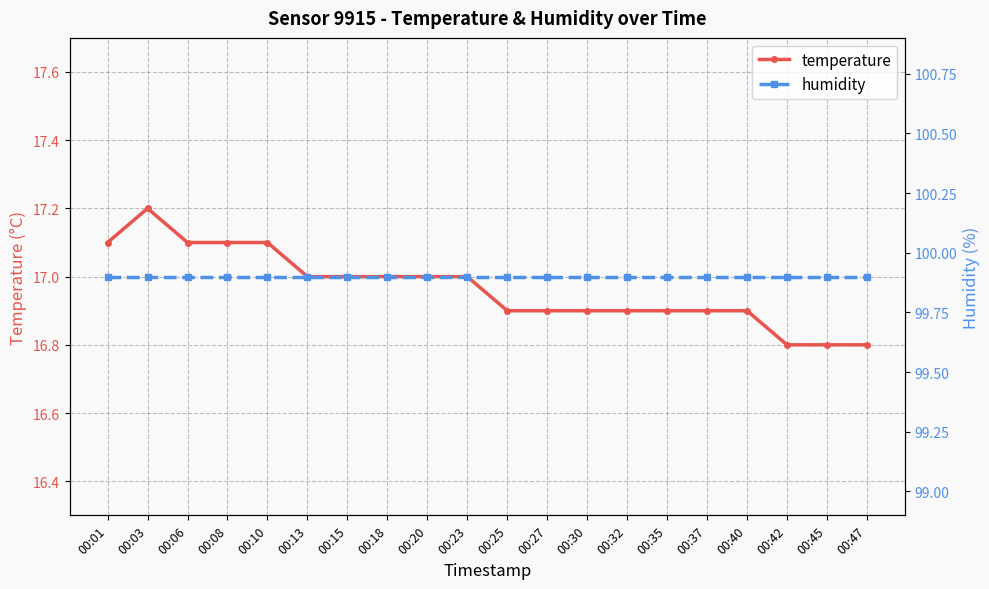

What is the maximum value for humidity?

99.9